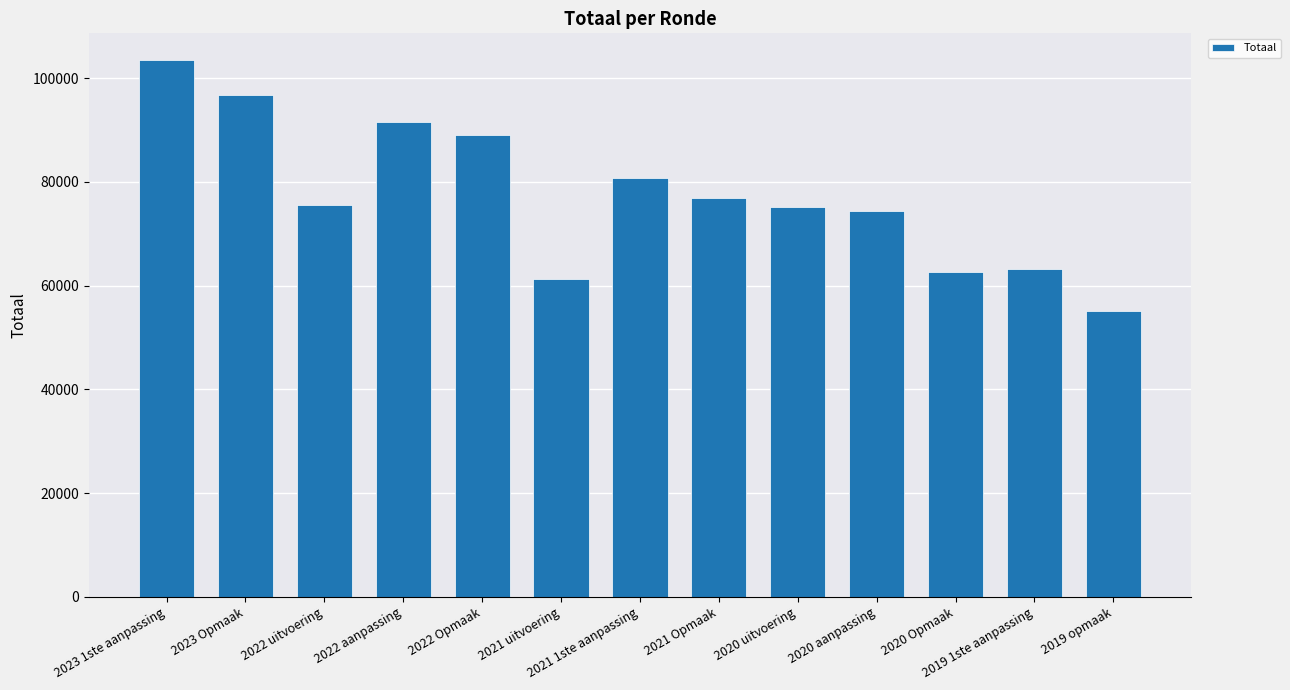

What is the change in value from 2021 1ste aanpassing to 2019 opmaak?

-25693